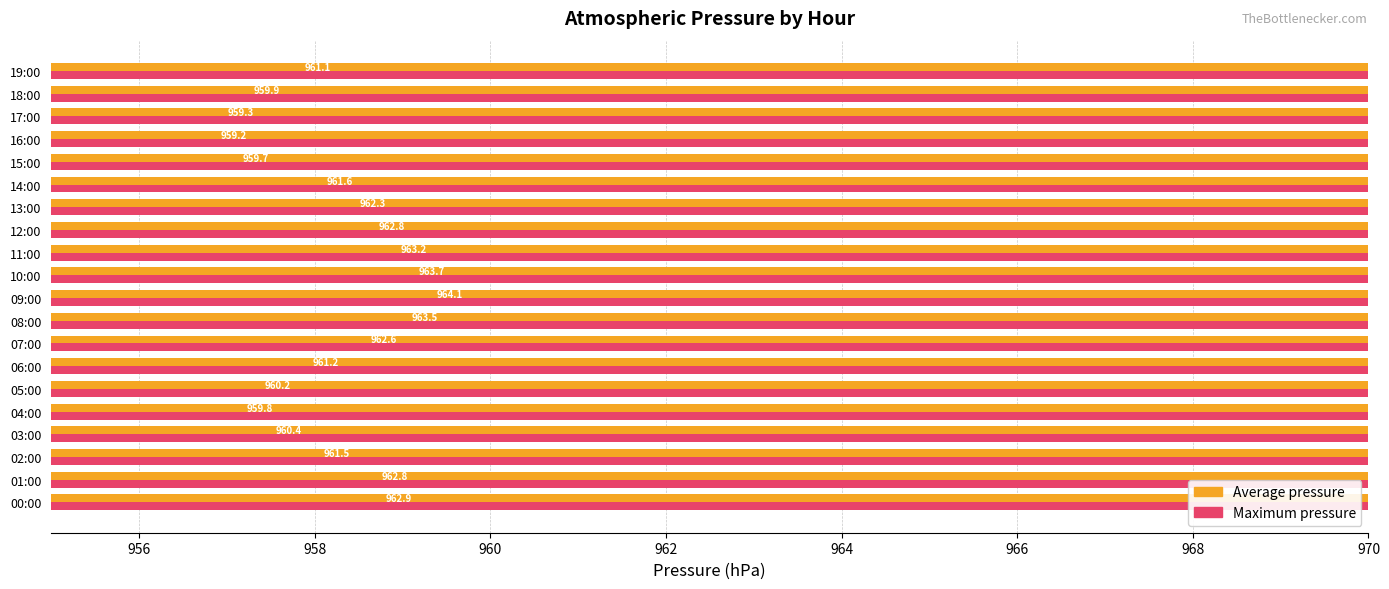

Between 13:00 and 19:00, which is larger?

13:00